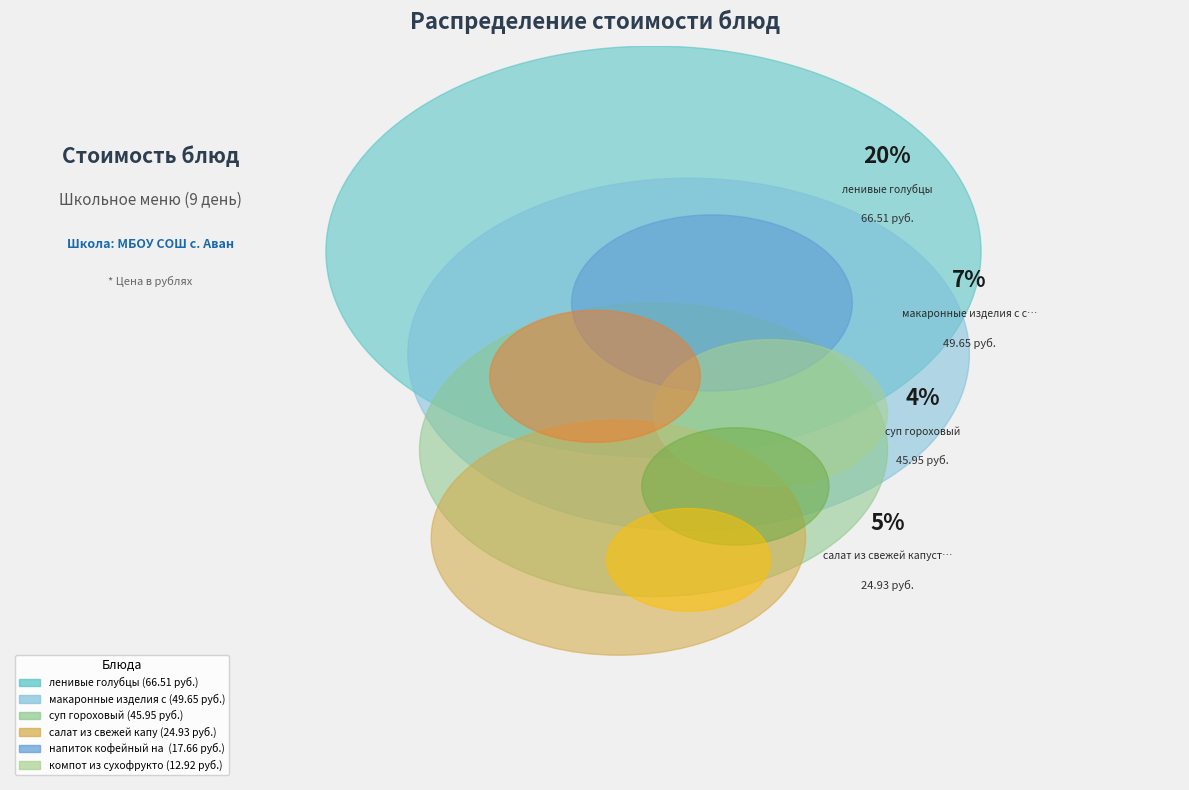

Does any single category account for the majority?

No